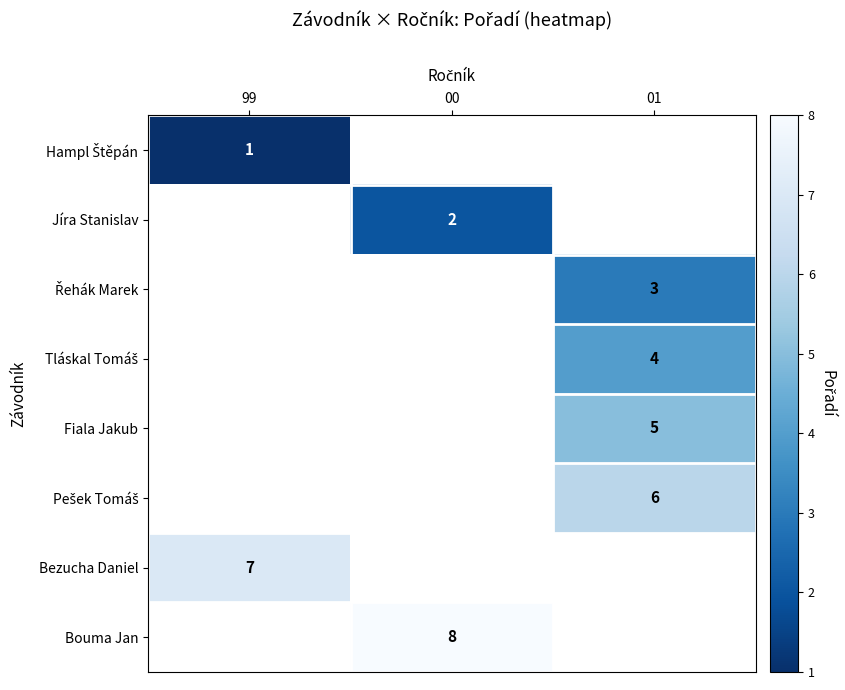

Between 01 and 00, which is larger?

00